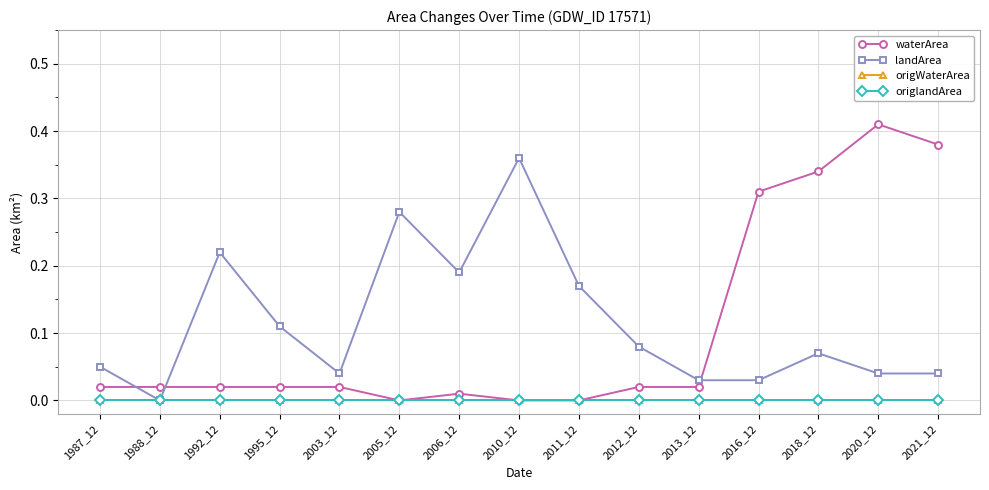

Is the value of waterArea at 1988_12 greater than the value of landArea at 2020_12?

No